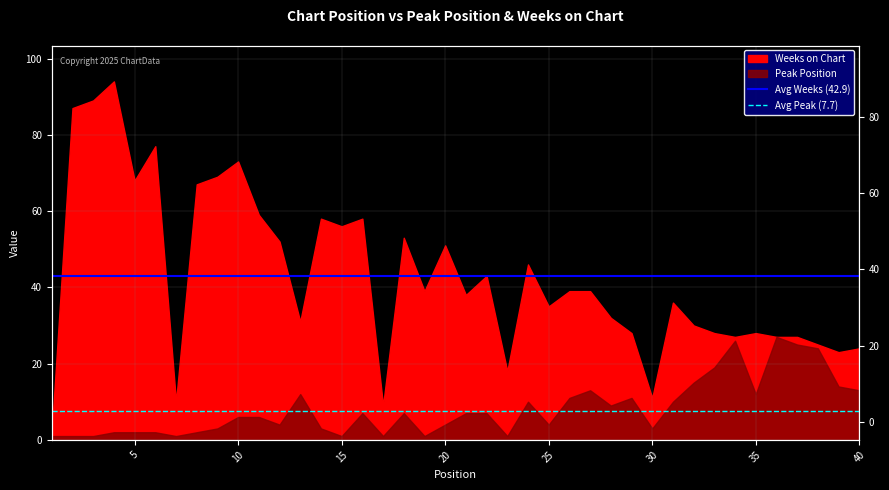

How many lines are shown in the chart?

2